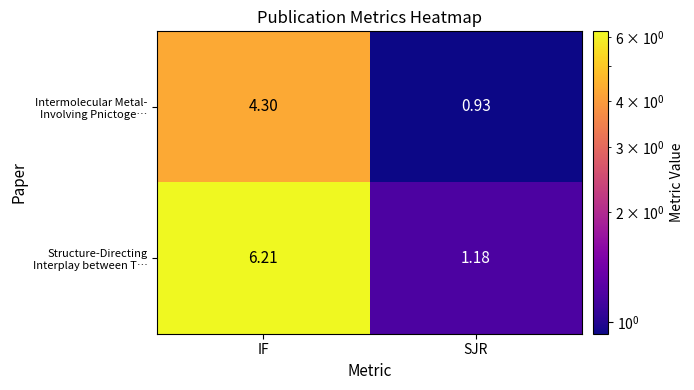

Which label corresponds to the smallest value in the chart?

SJR